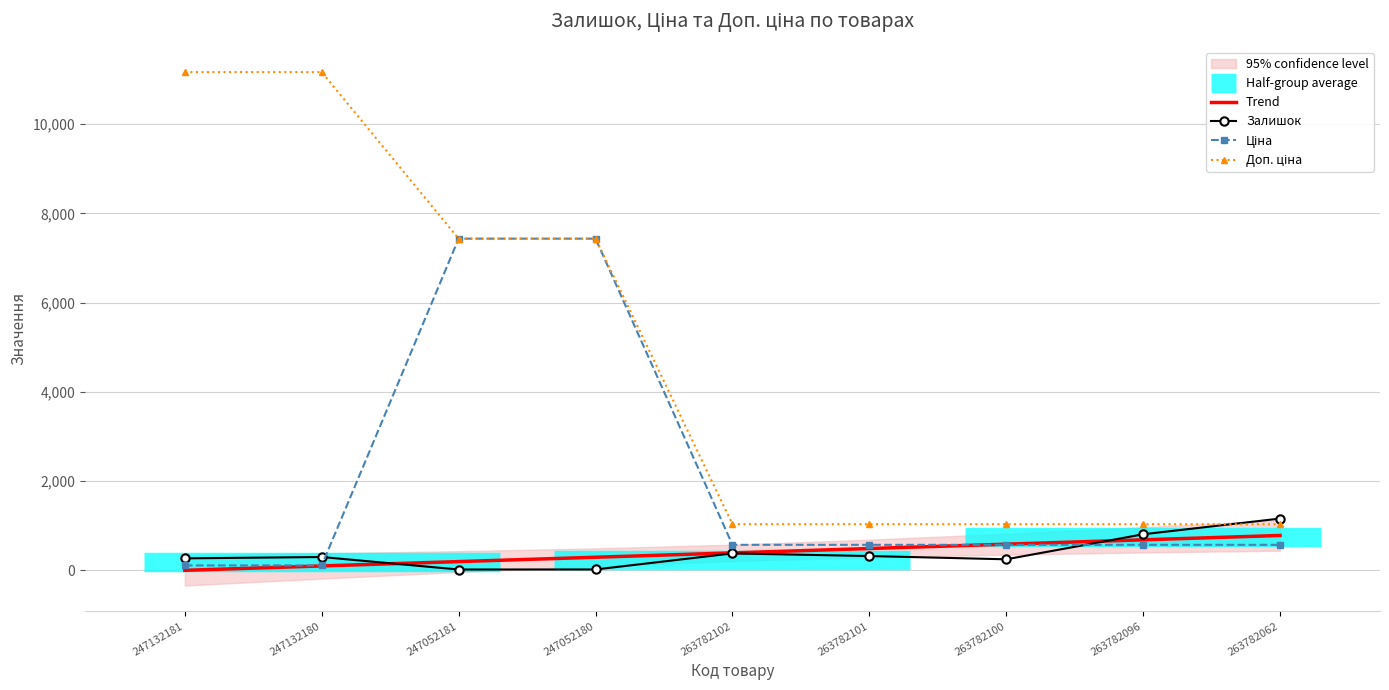

Which label corresponds to the largest value in the chart?

247132181